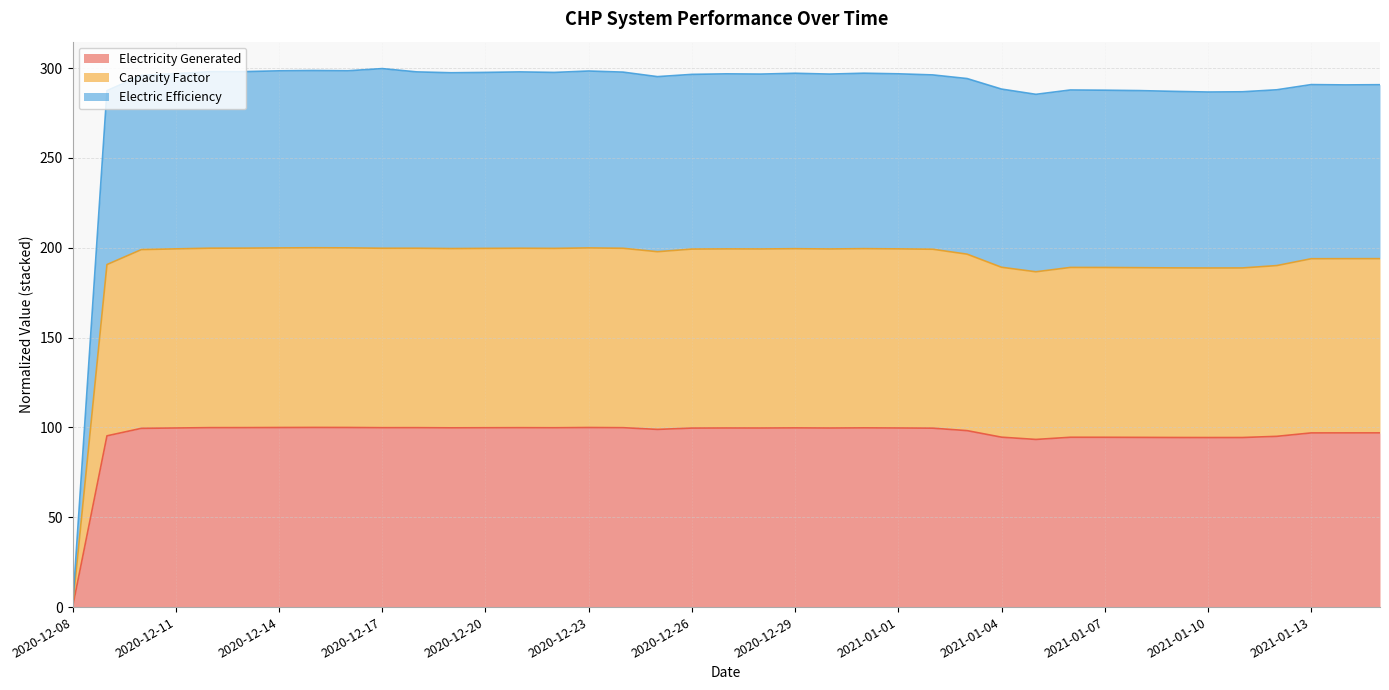

Which has a higher value, 2021-01-09 or 2020-12-09?

2020-12-09